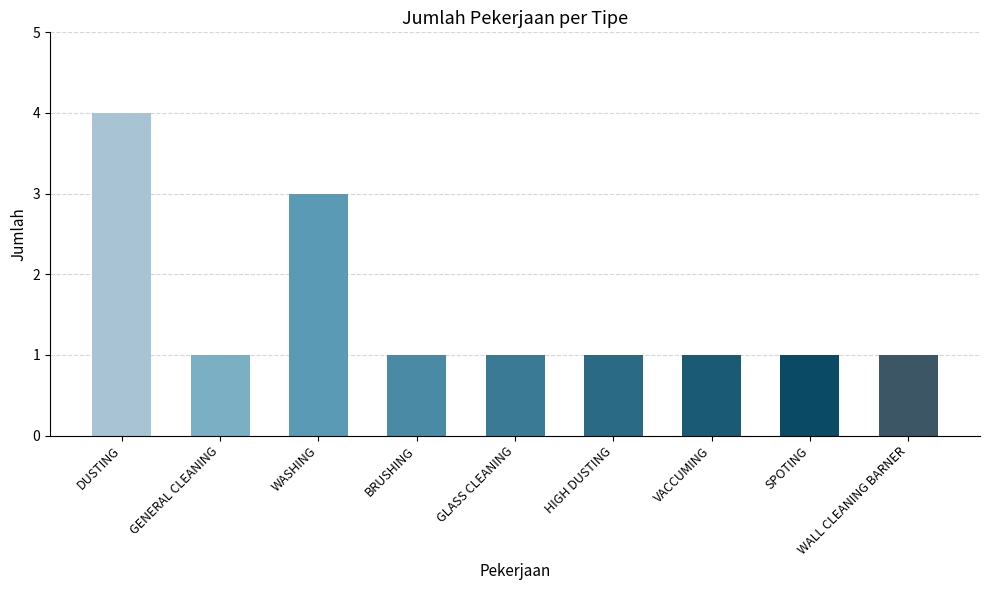

What is the sum of all values?

14